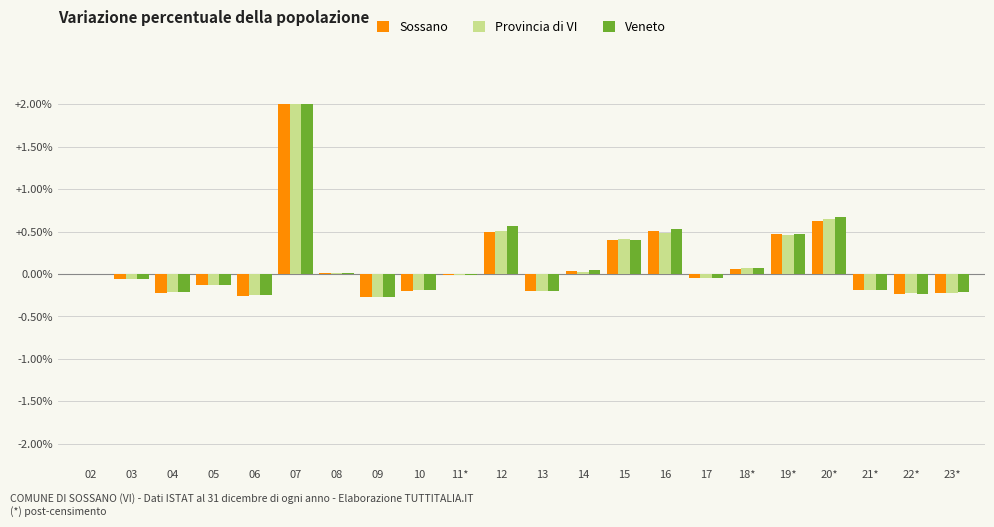

At which category is the sum across all series the highest?

07